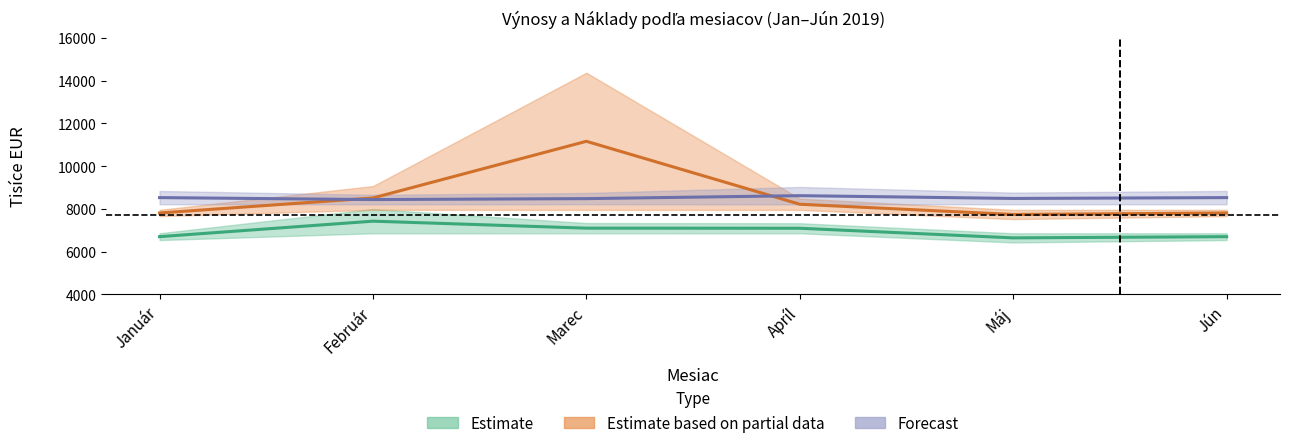

List the labels in order of Prevádzkové výnosy spolu_skutocnost value, smallest first.

Máj, Január, Jún, Apríl, Február, Marec